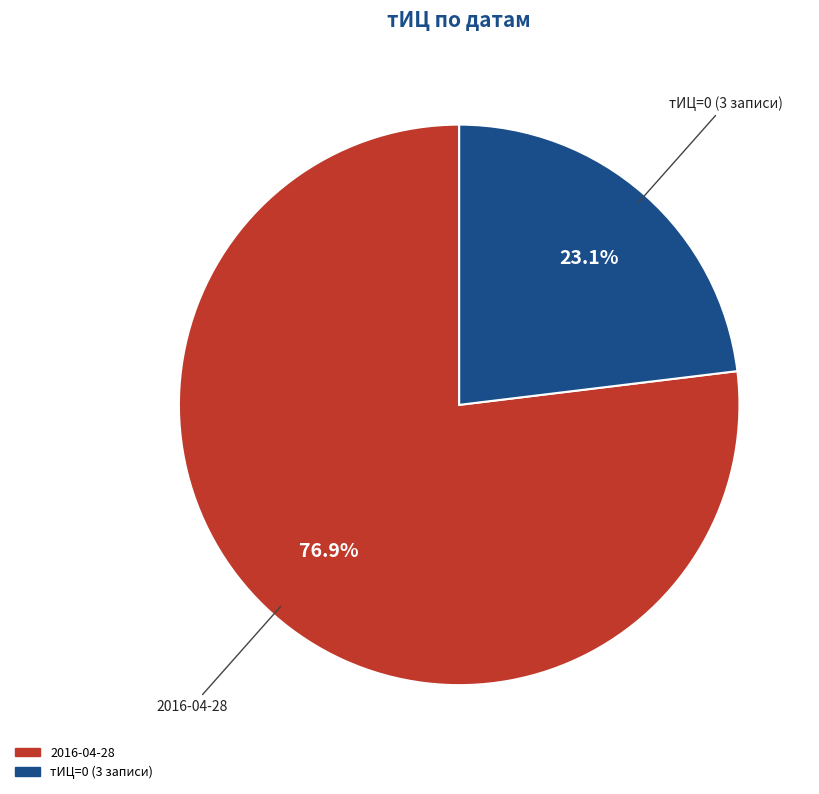

Is there a majority slice in this chart?

Yes